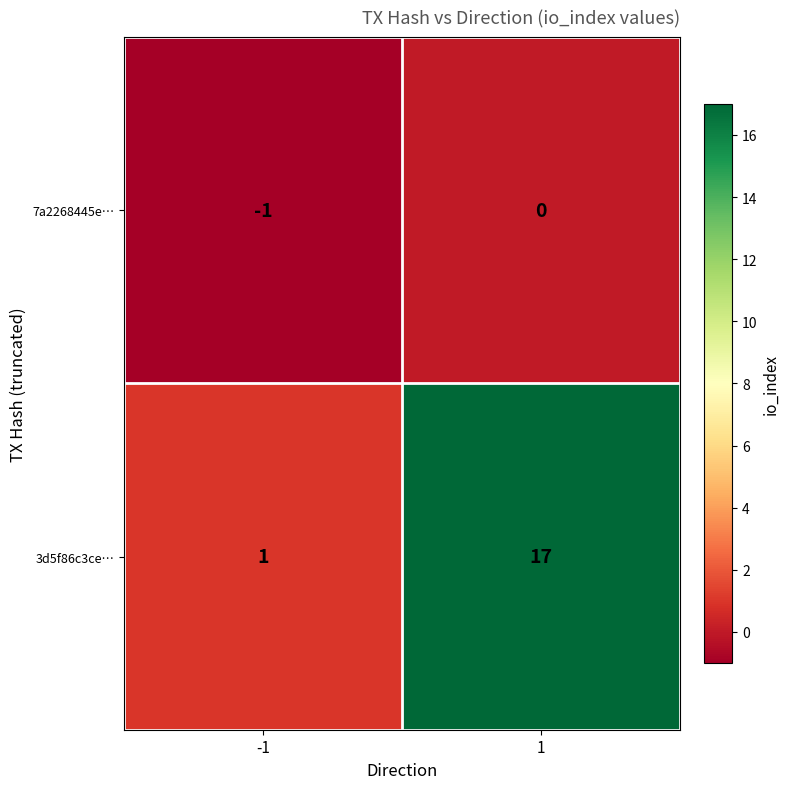

The value of 3d5f86c3ce… at -1 is 1. True or false?

True